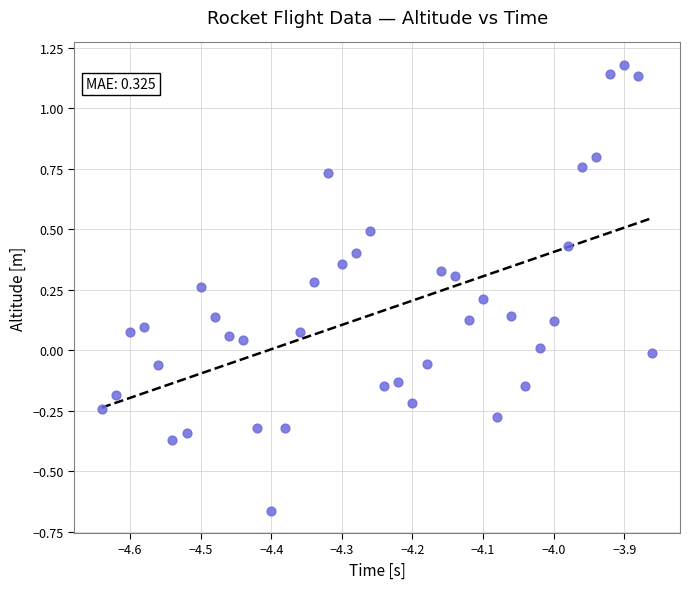

What is the range of Y values (max minus min)?

1.8